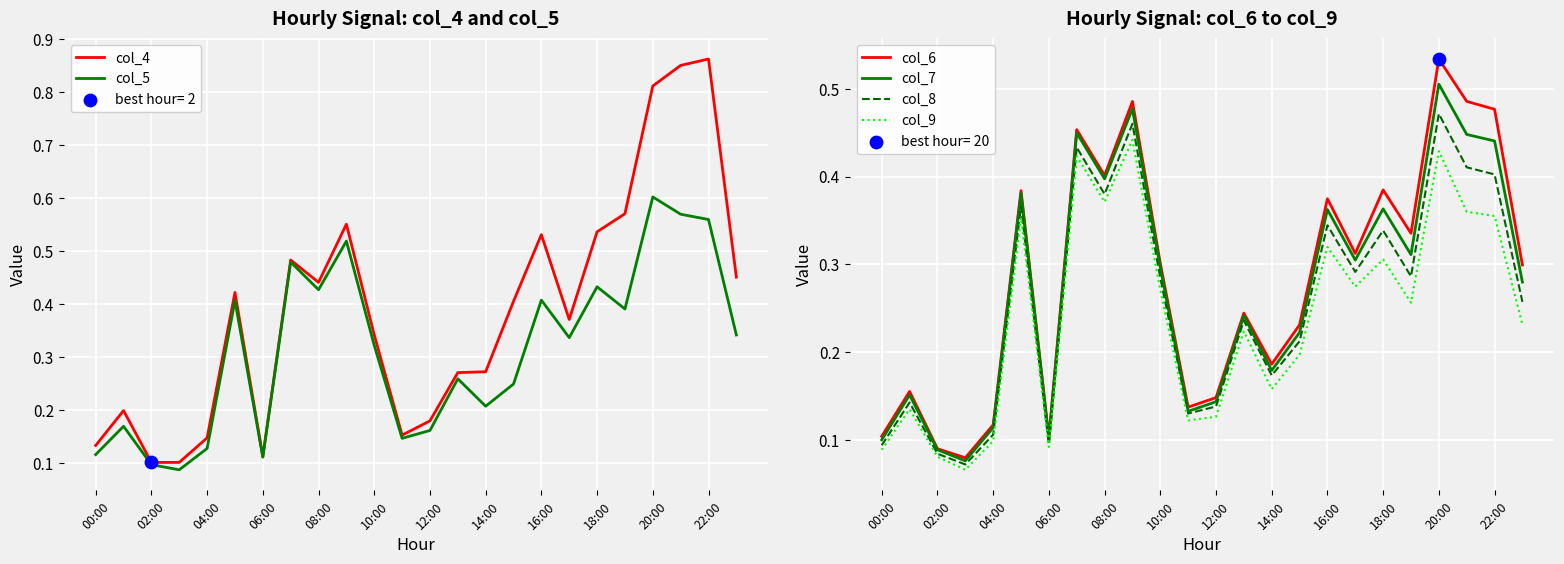

Is the value of col_9 at 08:00 greater than the value of col_6 at 18:00?

No